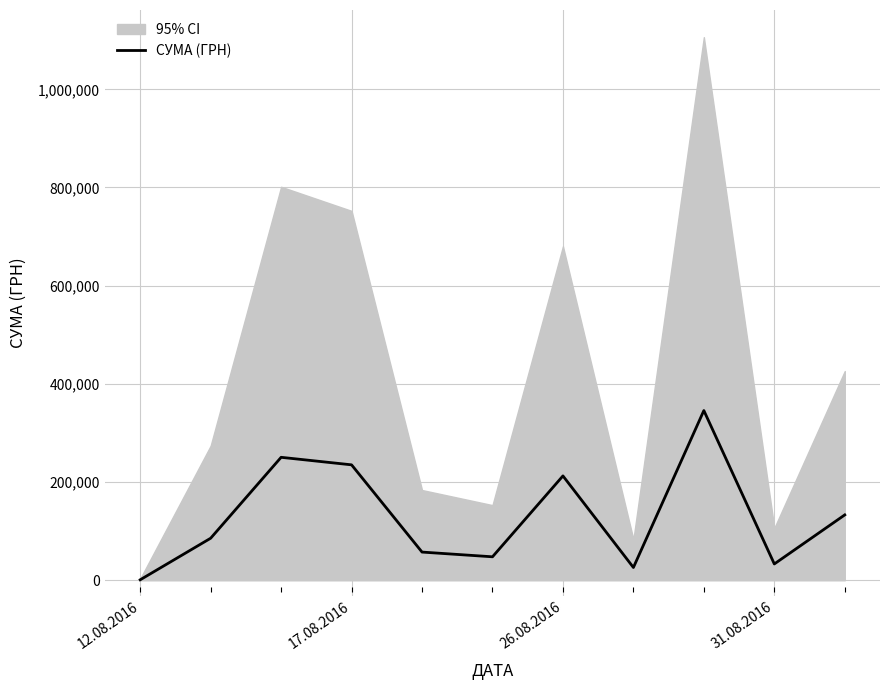

What is the highest value of the СУМА (ГРН) series?

345687.3